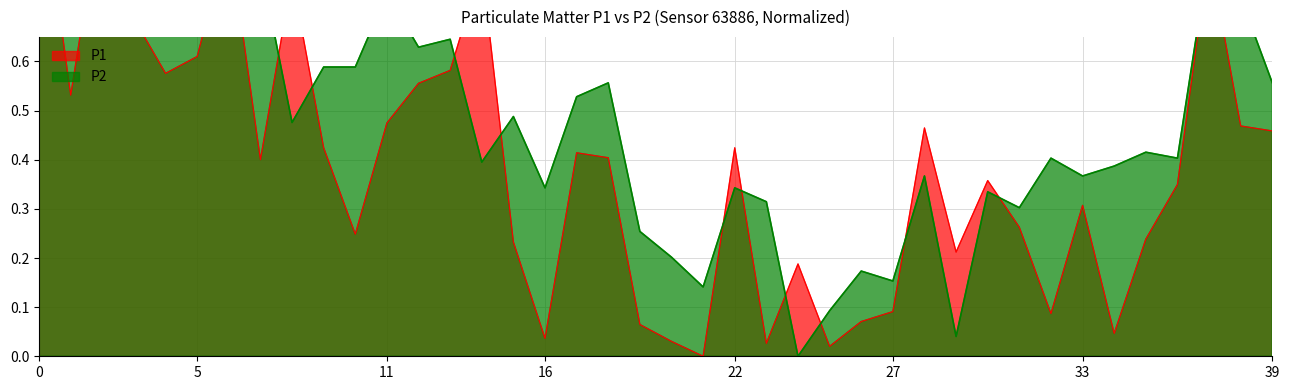

At 01:27, list the series in order from largest to smallest.

P2, P1